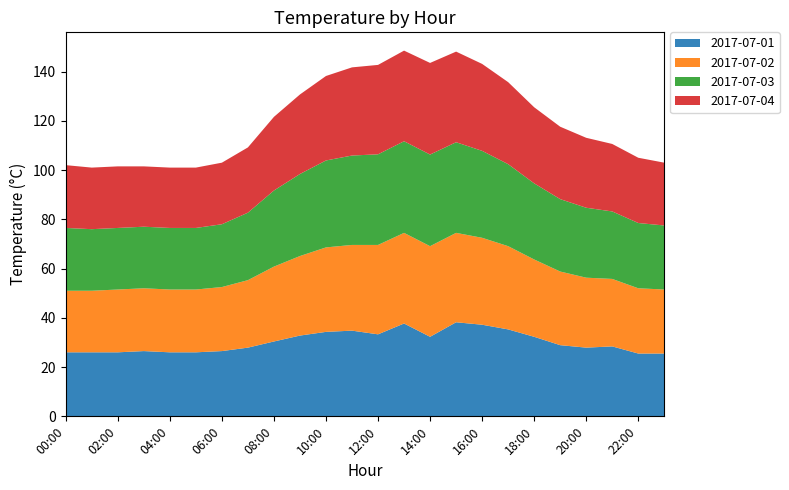

Reading right to left, transcribe all the data shown in this chart.

2017-07-01: 25.5	25.5	28.4	27.9	28.9	32.3	35.3	37.2	38.2	32.3	37.7	33.3	34.8	34.3	32.8	30.4	27.9	26.5	26.0	26.0	26.5	26.0	26.0	26.0
2017-07-02: 26.0	26.5	27.4	28.4	29.9	31.4	33.8	35.3	36.3	36.8	36.8	36.3	34.8	34.3	32.3	30.4	27.4	26.0	25.5	25.5	25.5	25.5	25.0	25.0
2017-07-03: 26.0	26.5	27.4	28.4	29.4	30.9	33.3	35.3	36.8	37.2	37.2	36.8	36.3	35.3	33.3	30.9	27.4	25.5	25.0	25.0	25.0	25.0	25.0	25.5
2017-07-04: 25.5	26.5	27.4	28.4	29.4	30.9	33.3	35.3	36.8	37.2	36.8	36.3	35.8	34.3	32.3	29.9	26.5	25.0	24.5	24.5	24.5	25.0	25.0	25.5